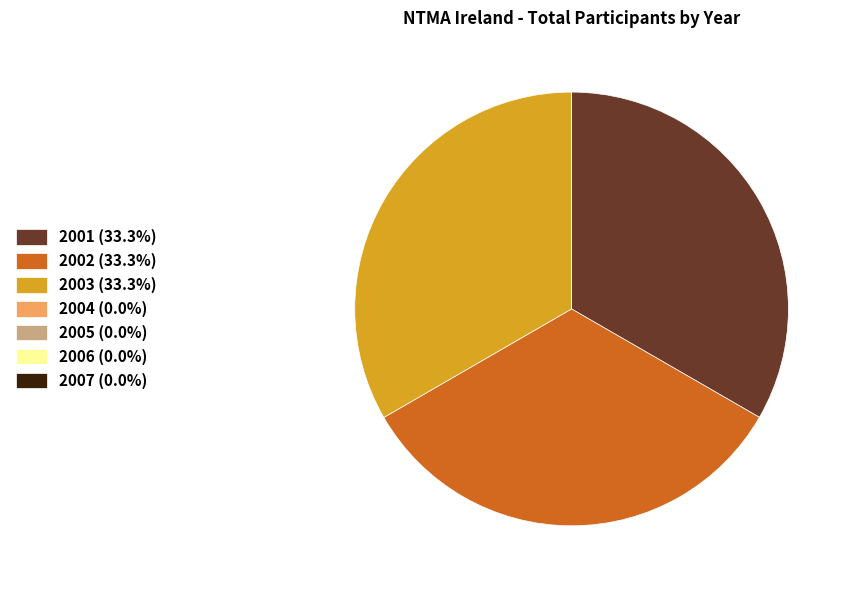

Does any single category account for the majority?

No